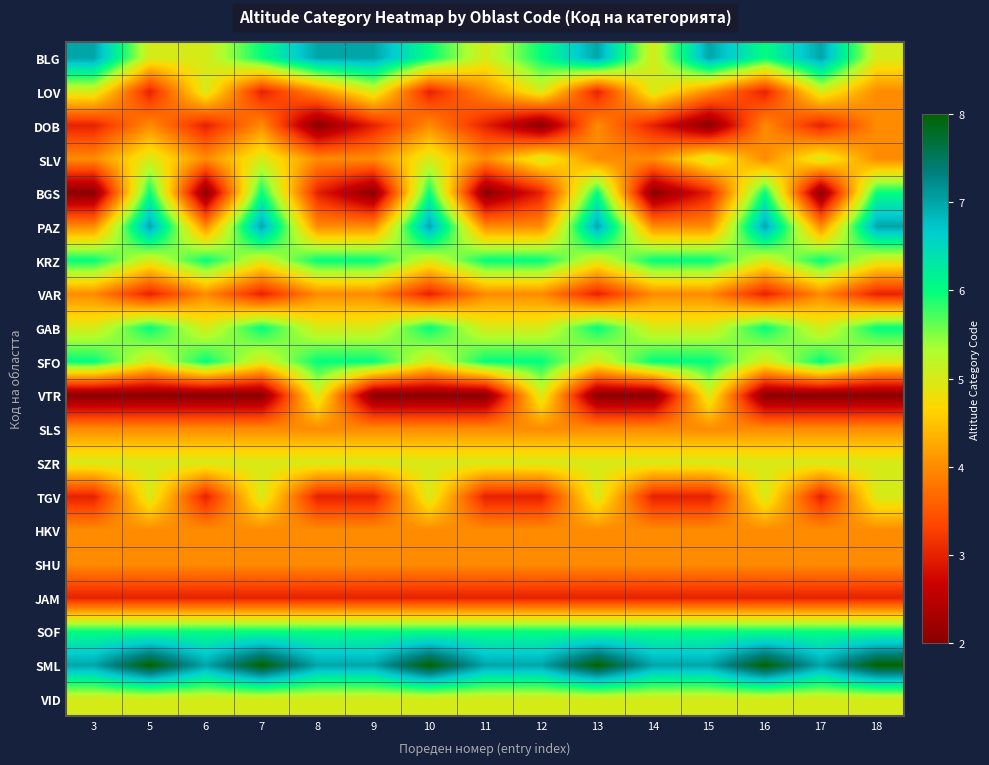

How many categories are shown in the chart?

15